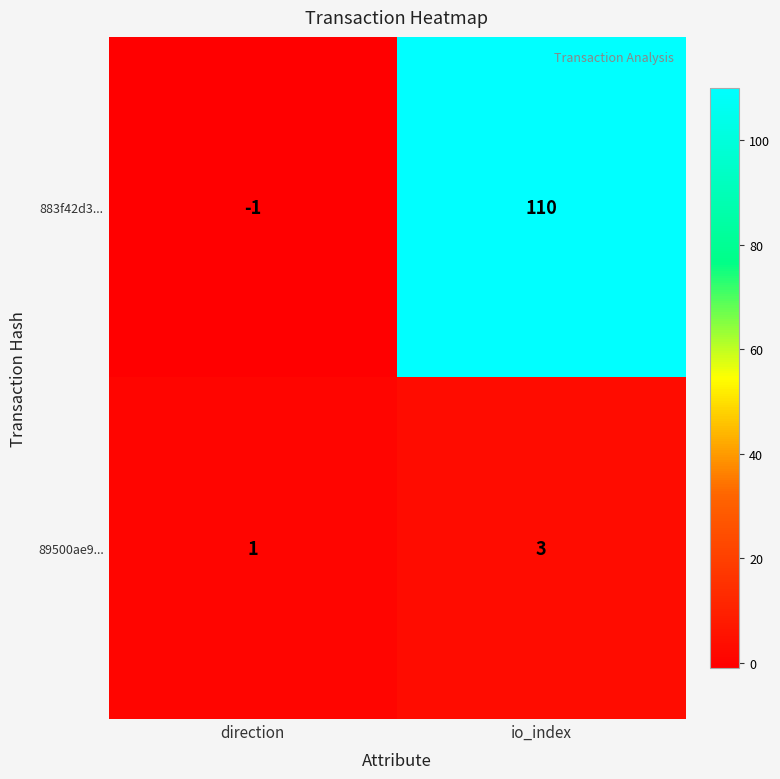

Where is 89500ae9... nearest to the value 2?

direction